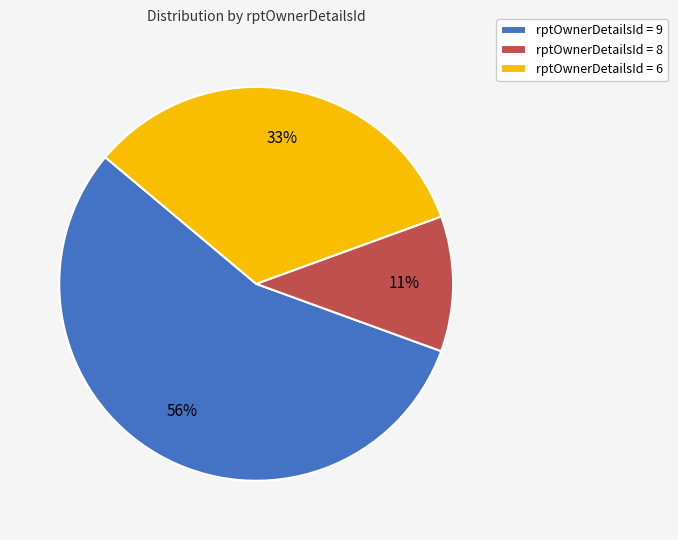

How many slices are in this pie chart?

3